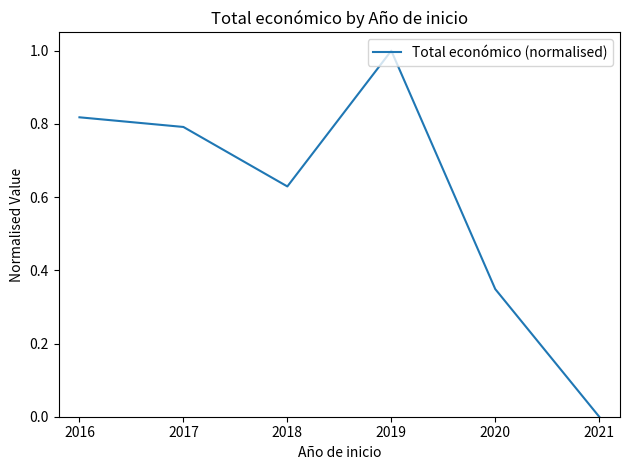

Is this an area chart (filled region under the line)?

No